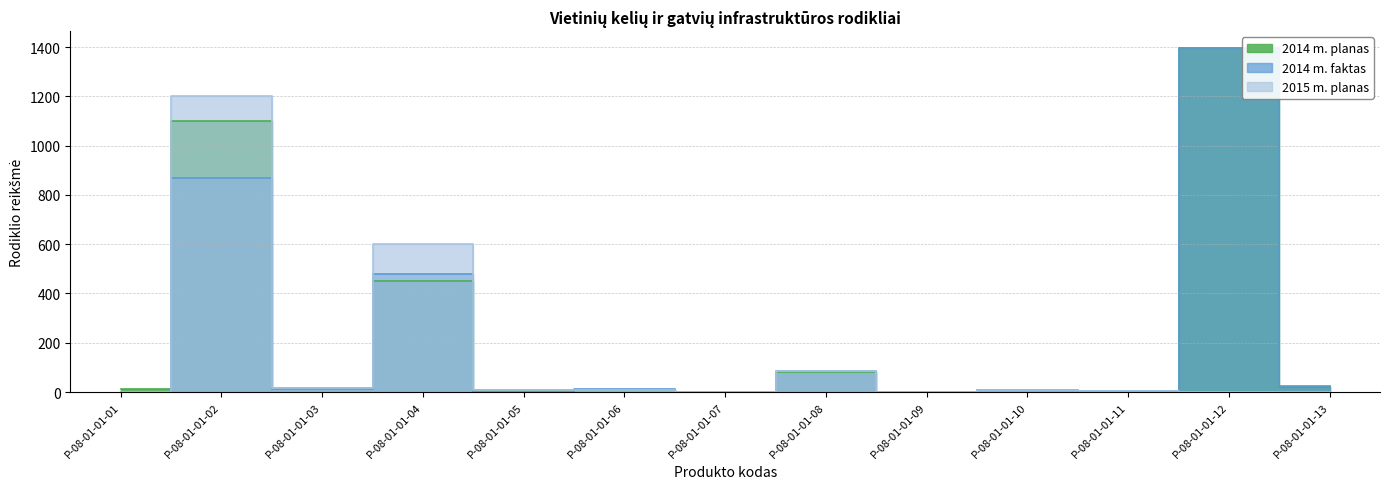

Reading right to left, what are all the values shown in this chart?

2014 m. planas: 22.0	1395.0	2.0	10.0	0.0	80.0	0.4	10.0	6.9	450.0	15.0	1100.0	12.0
2014 m. faktas: 23.0	1395.0	4.0	8.0	1.5	86.0	0.5	13.0	0.0	479.0	13.2	870.0	0.7
2015 m. planas: 2.0	0.0	3.0	10.0	0.0	85.0	0.5	10.0	6.9	600.0	15.0	1200.0	1.0